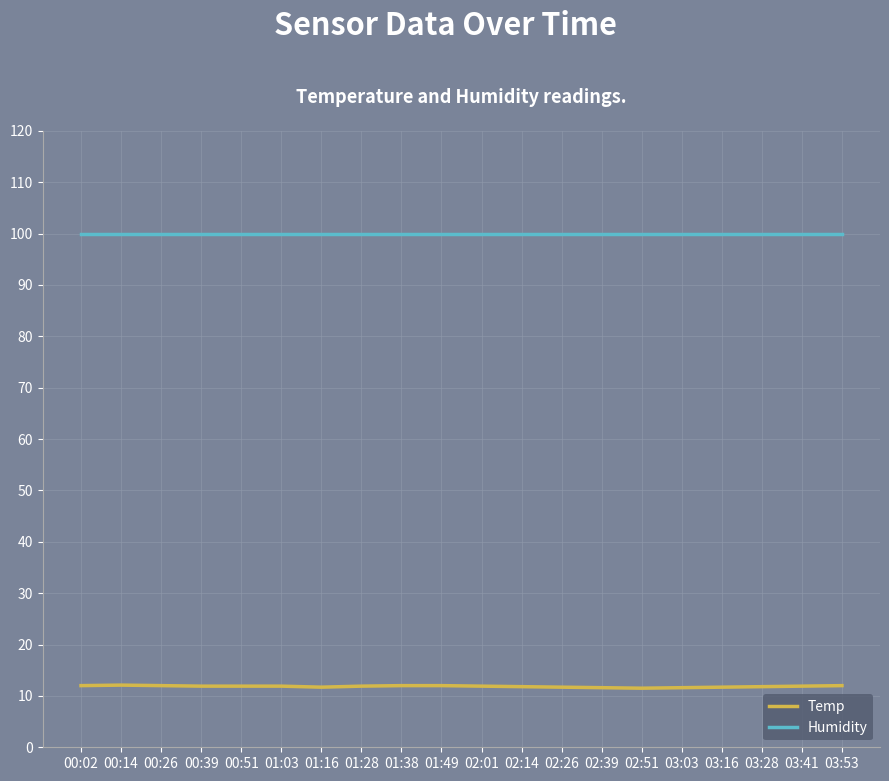

What position from the right is 00:14?

19